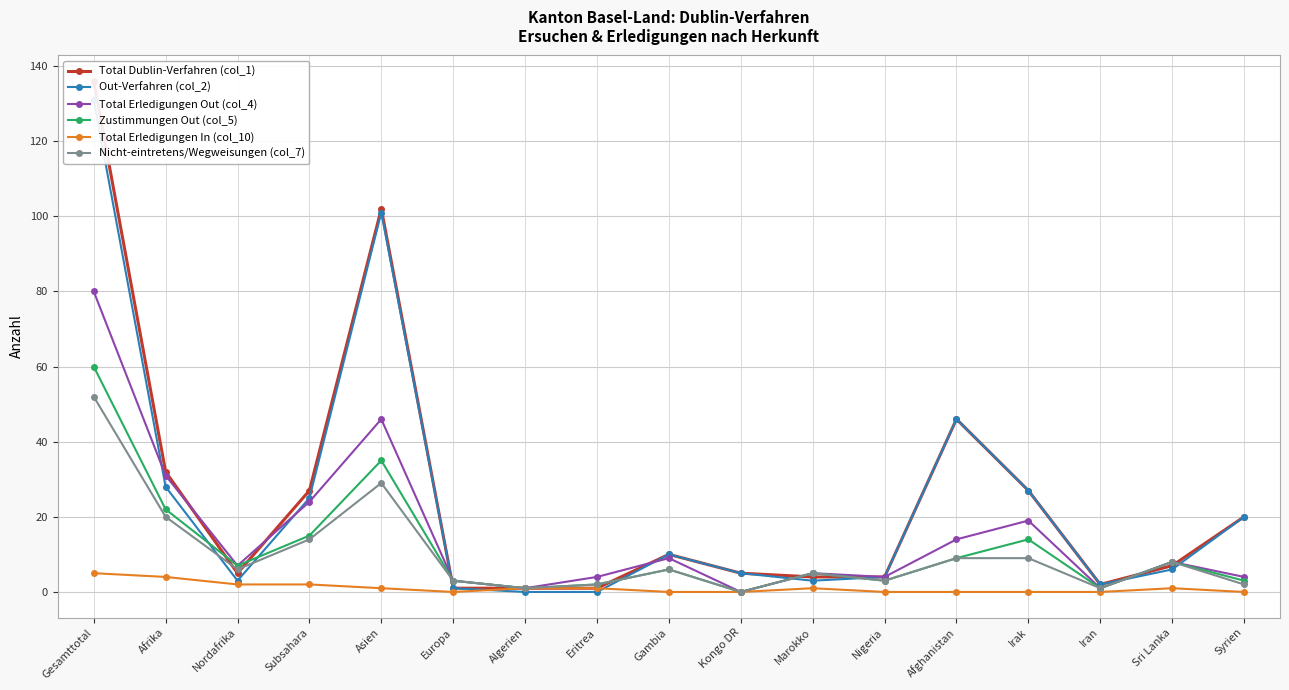

At which category does the chart reach its minimum across all series?

Algerien